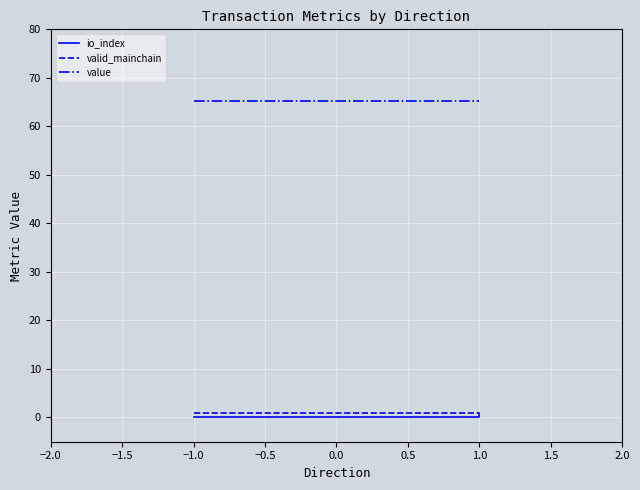

What is the label of the 2nd point from the right?

1.0